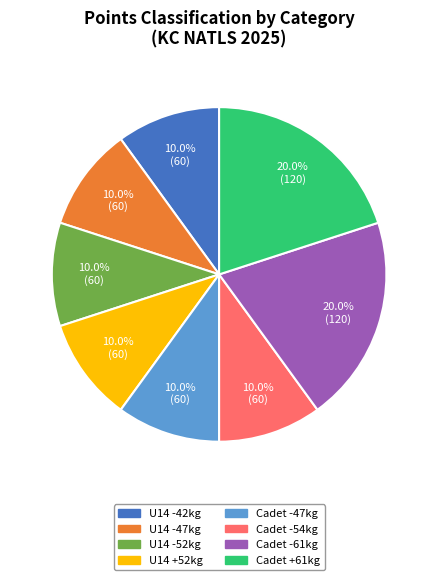

What is the total percentage of Cadet -61kg and Cadet +61kg?

40.0%